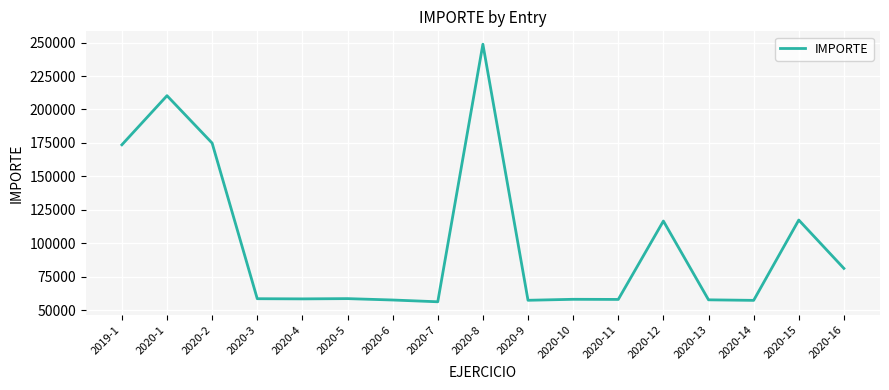

What is the ratio of the value at 2020-15 to the value at 2020-2?

0.7